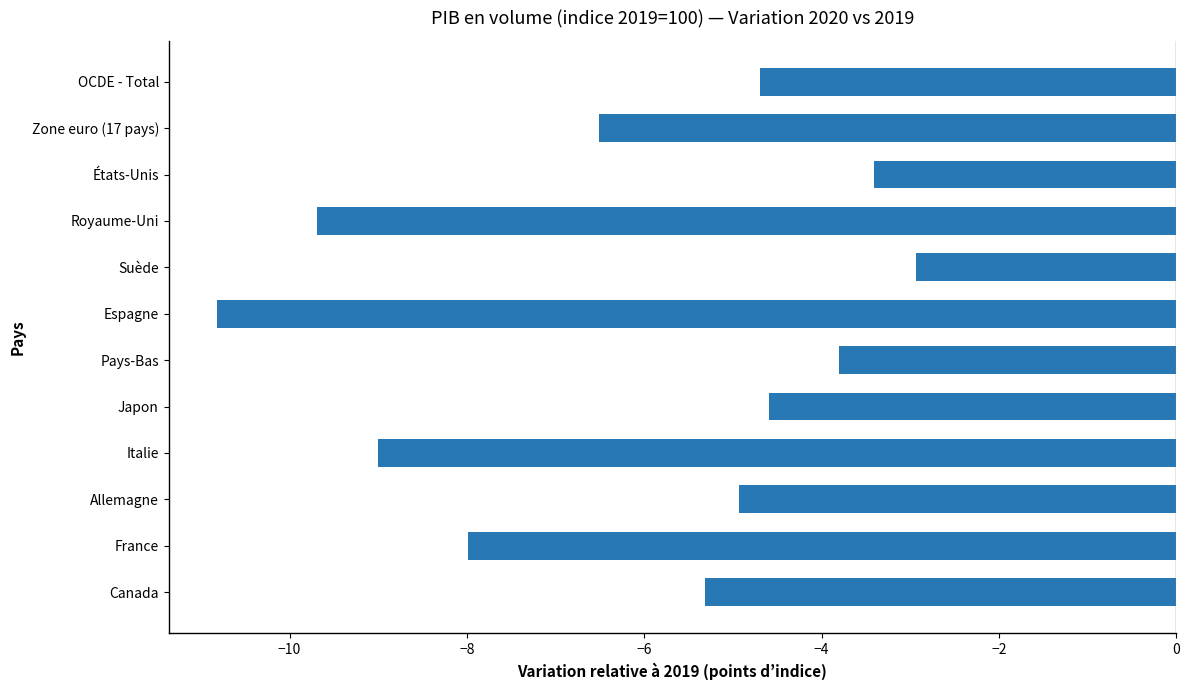

Rank the categories by value from lowest to highest.

Espagne, Royaume-Uni, Italie, France, Zone euro (17 pays), Canada, Allemagne, OCDE - Total, Japon, Pays-Bas, États-Unis, Suède